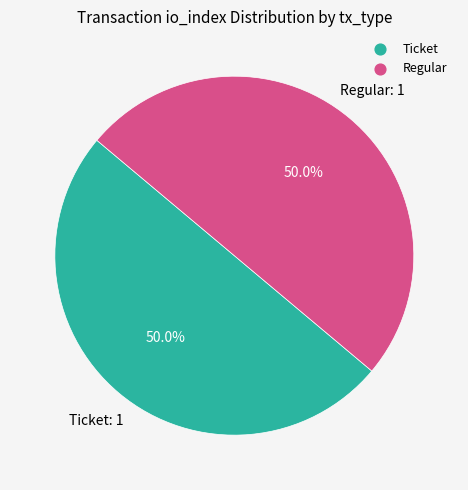

How many segments does this pie chart have?

2